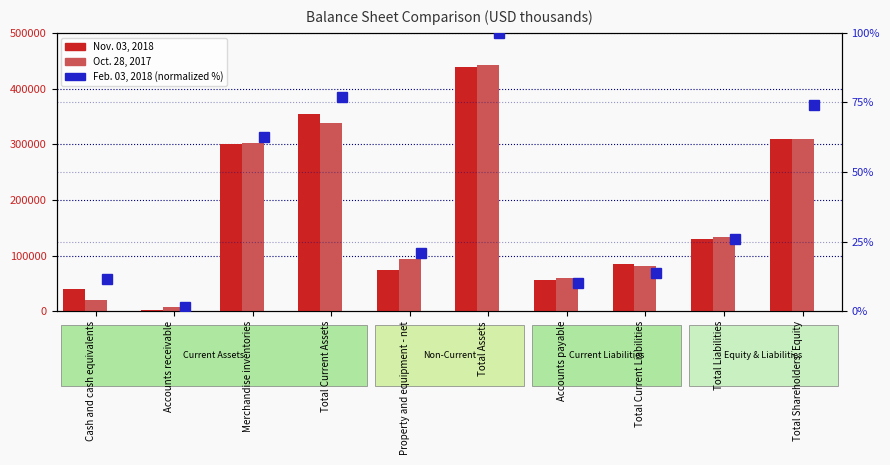

Is it true that Oct. 28, 2017 equals 338233.0 at Total Current Assets?

True